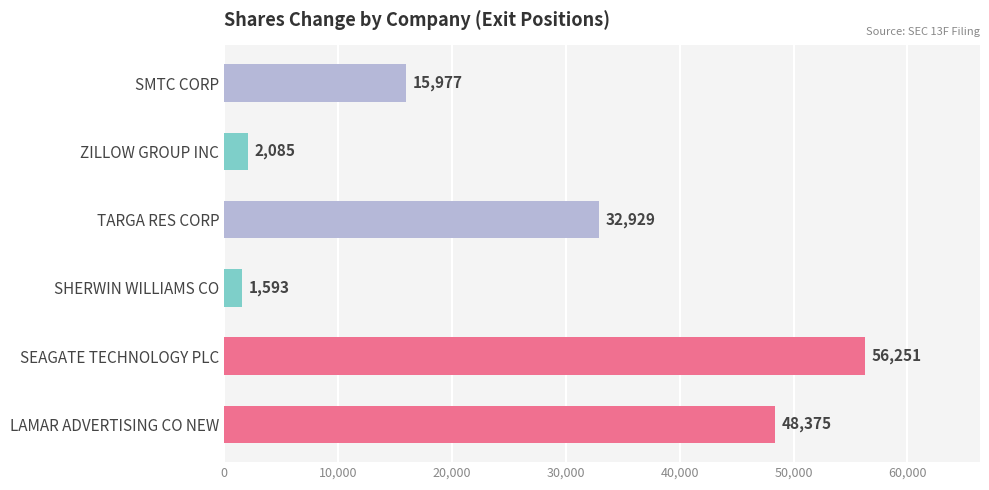

Rank the categories by value from lowest to highest.

SHERWIN WILLIAMS CO, ZILLOW GROUP INC, SMTC CORP, TARGA RES CORP, LAMAR ADVERTISING CO NEW, SEAGATE TECHNOLOGY PLC